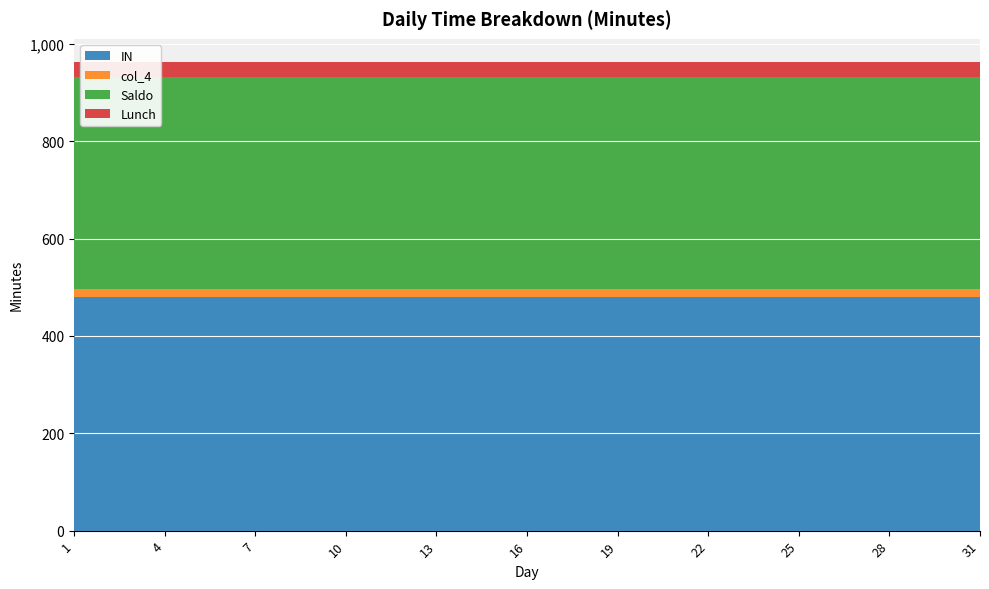

Does the chart display data point markers on the line(s)?

No